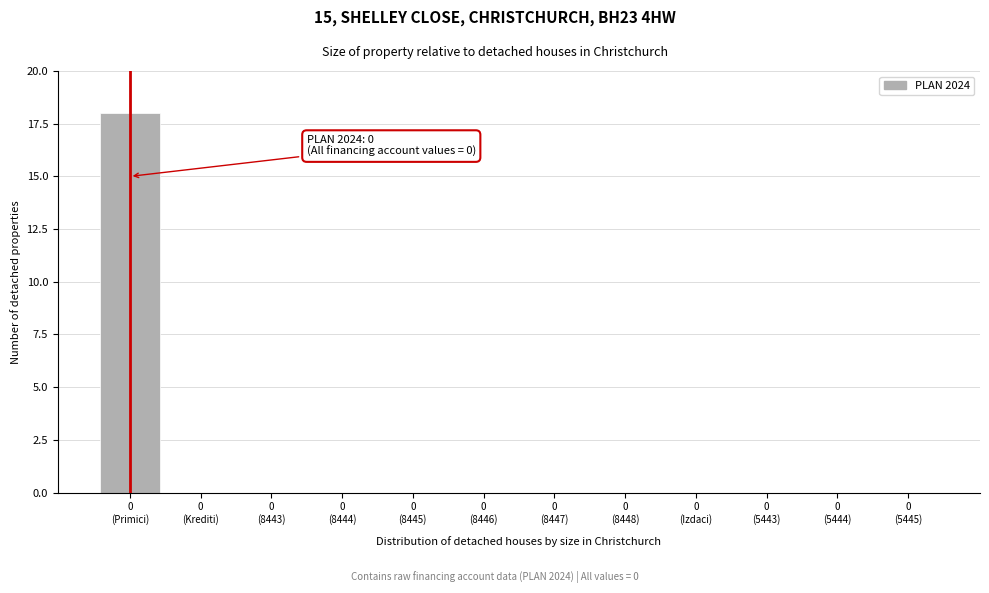

What is the maximum value shown in the chart?

18